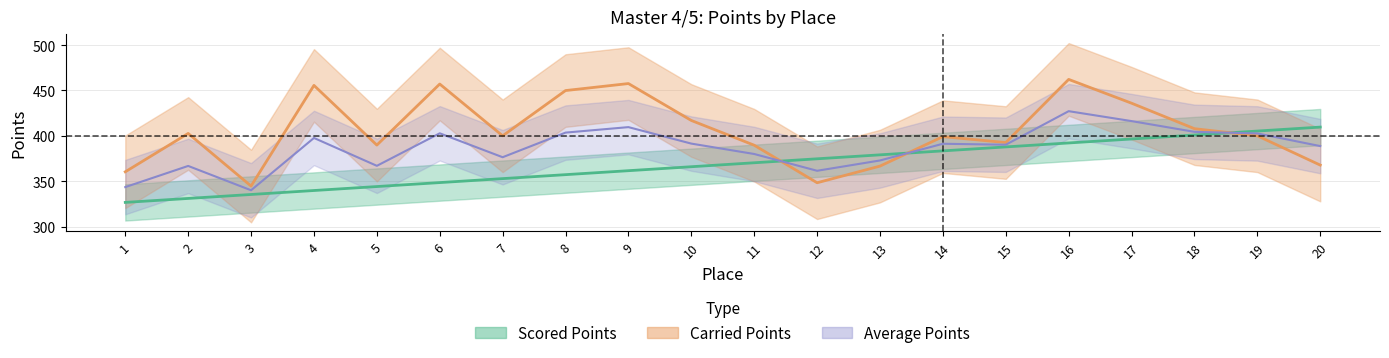

How many interior local peaks does the Carried Points series have?

6